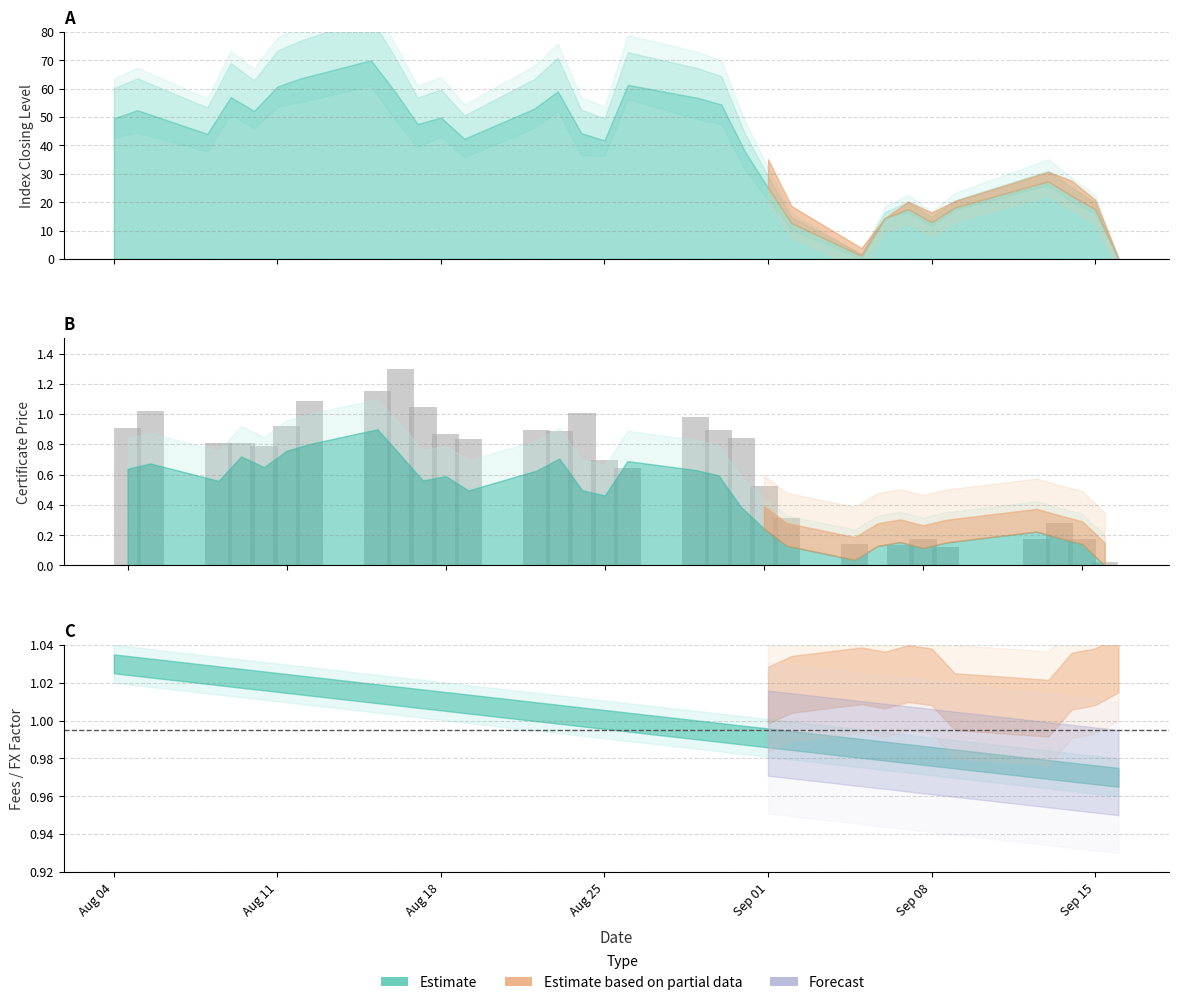

What is the value of the 9th bar from the left?

1.3